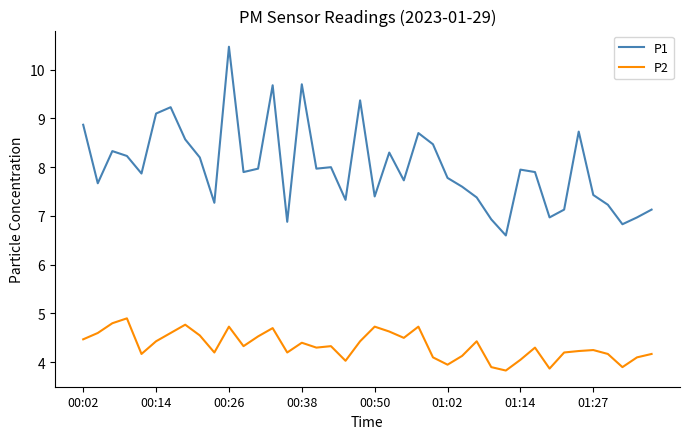

What is the difference between the maximum and minimum values in the P2 series?

1.1